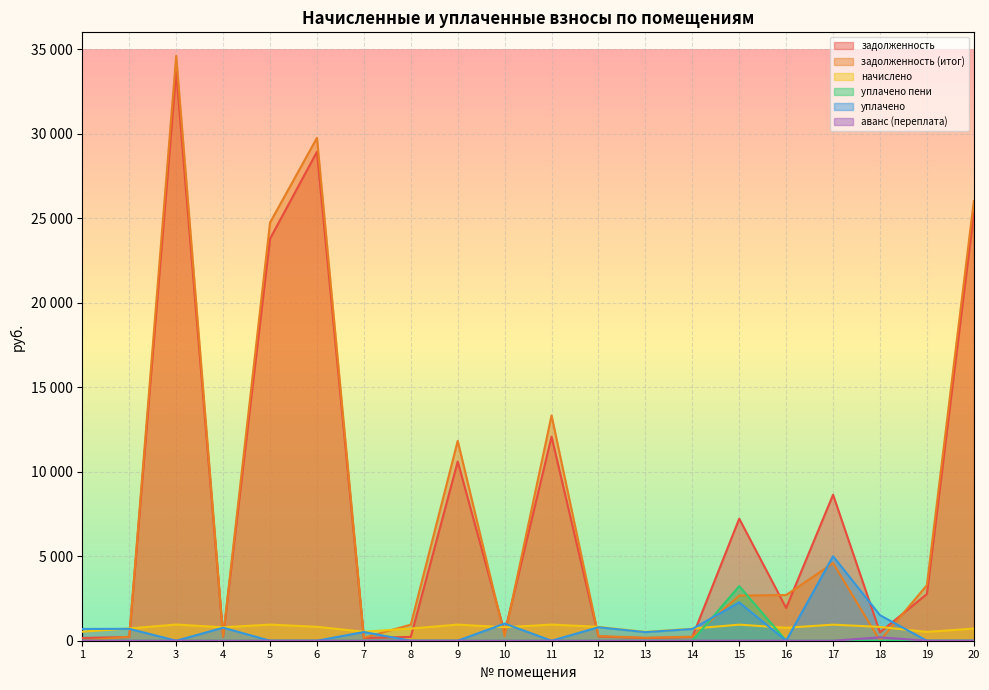

Is it true that задолженность (итог) equals 417.2 at 12?

False